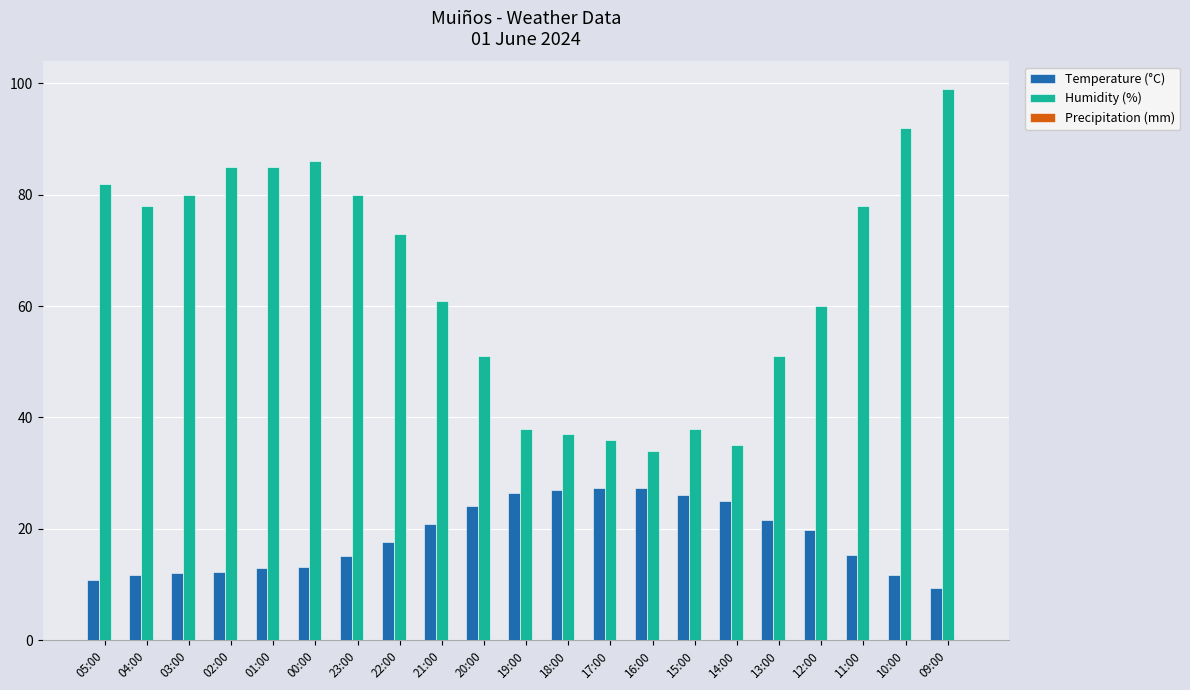

Rank the series by their average value, from highest to lowest.

Humidity (%), Temperature (°C)